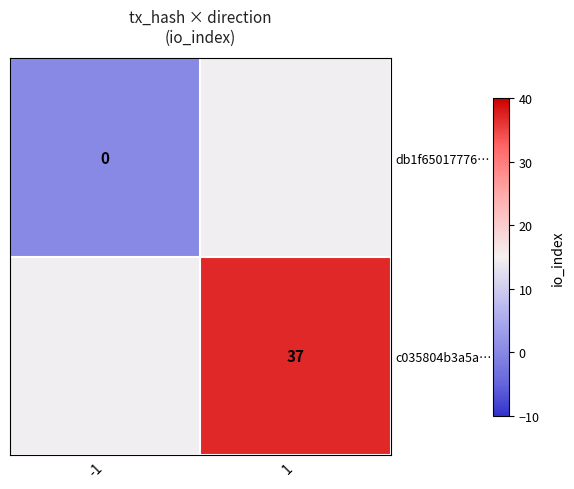

The value of c035804b3a5a… at 1 is 37. True or false?

True